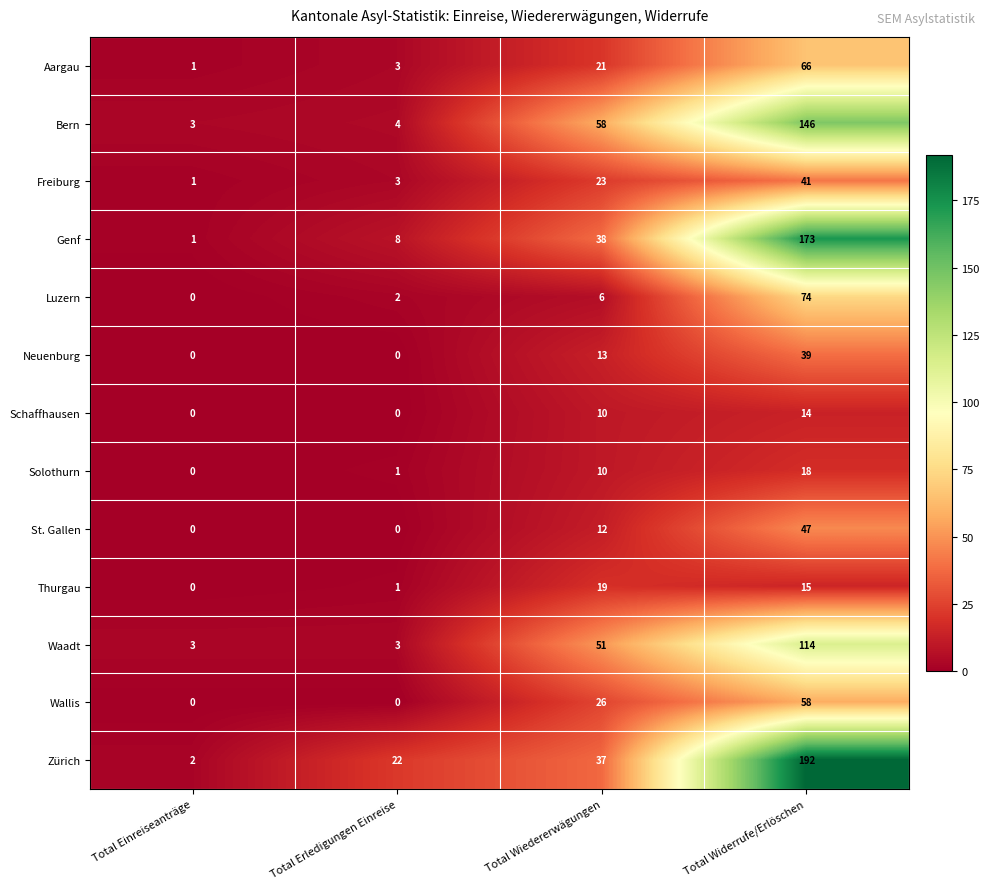

What is the difference between the maximum and minimum values in the Zürich series?

190